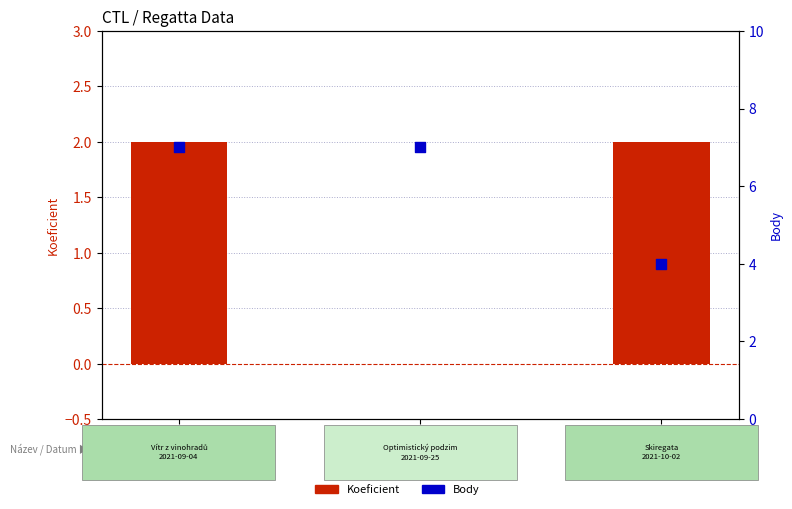

Which series has the largest Y range (max minus min)?

Body